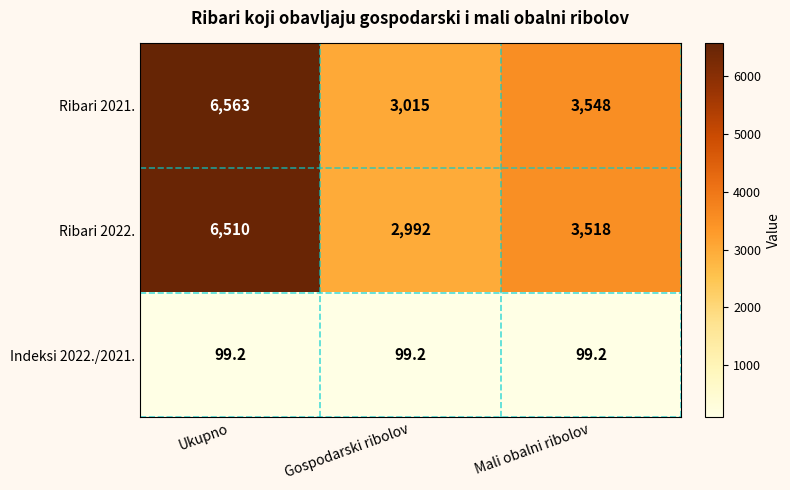

The value of Ribari 2021. at Gospodarski ribolov is 3015.0. True or false?

True